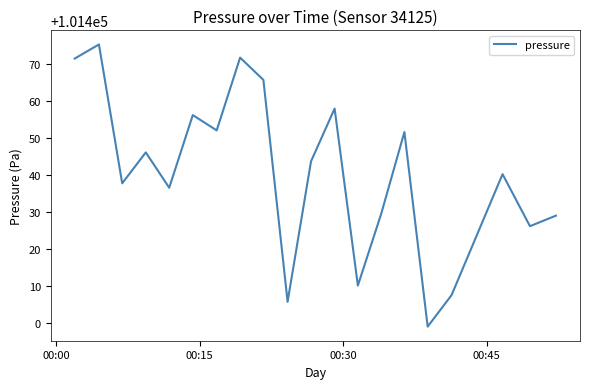

What is the difference between the second highest and minimum values?

72.6